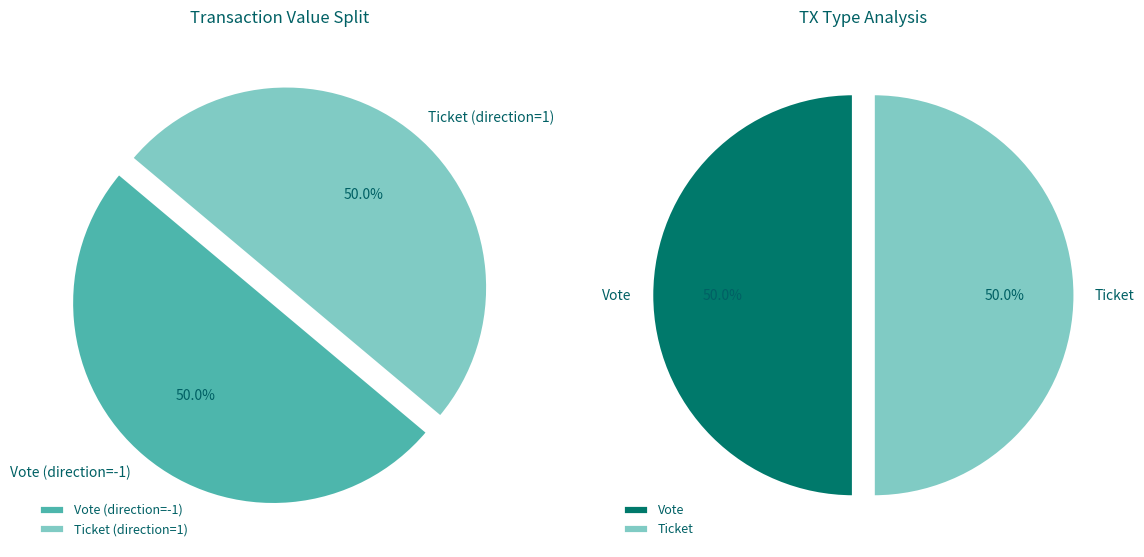

Which slice is the largest?

Vote